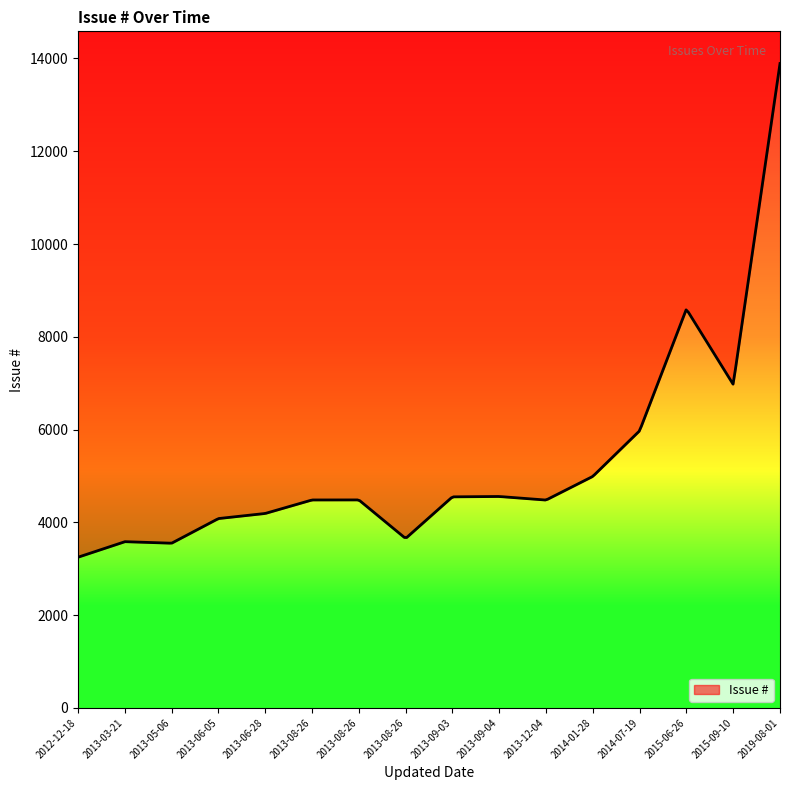

What is the sum of all values?

1537956.1